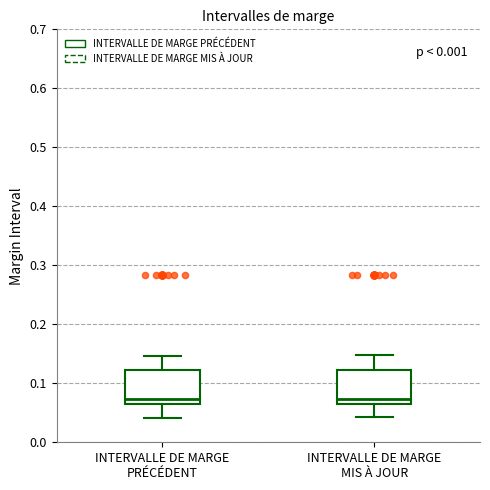

Reading left to right, transcribe this box plot: for each box, give where its median line is, the range the box spans, and where its two whiskers end, as read against the y-axis. The values are not printed on the chart, so give them approximately, as read against the axis.

INTERVALLE DE MARGE PRÉCÉDENT: median 0.07, box 0.06 to 0.12, whiskers 0.04 to 0.15
INTERVALLE DE MARGE MIS À JOUR: median 0.07, box 0.06 to 0.12, whiskers 0.04 to 0.15